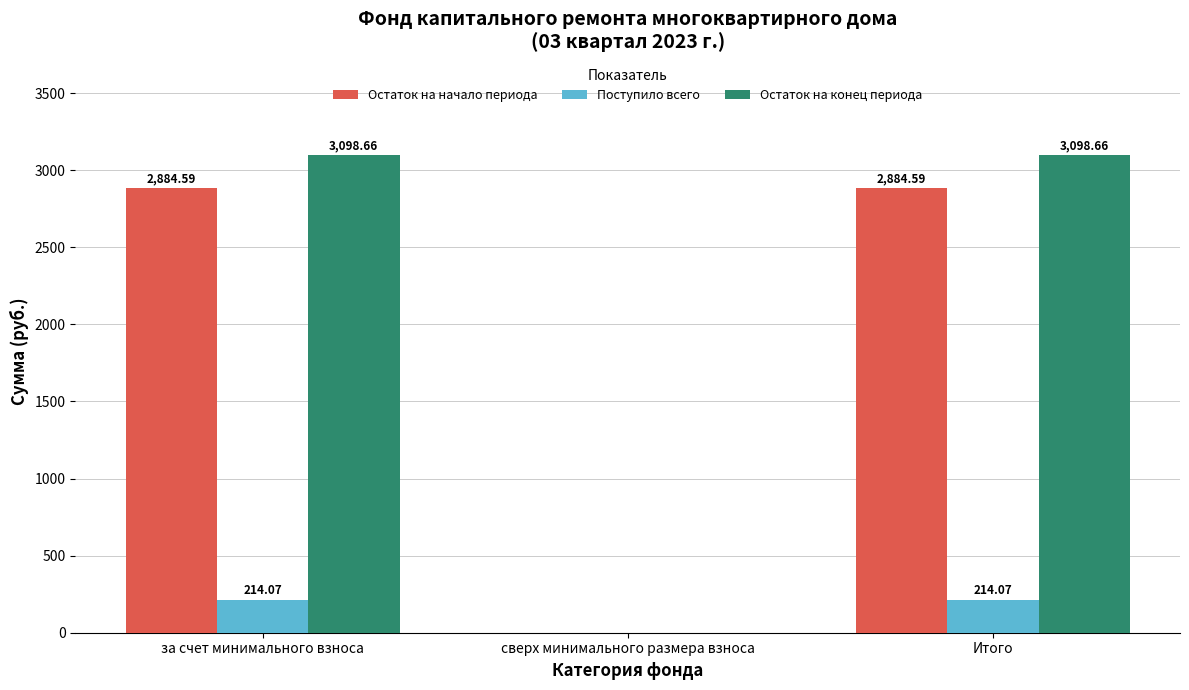

Reading left to right, list all the values displayed in this chart.

Остаток на начало периода: за счет минимального взноса=2884.6	сверх минимального размера взноса=0.0	Итого=2884.6
Поступило всего: за счет минимального взноса=214.1	сверх минимального размера взноса=0.0	Итого=214.1
Остаток на конец периода: за счет минимального взноса=3098.7	сверх минимального размера взноса=0.0	Итого=3098.7